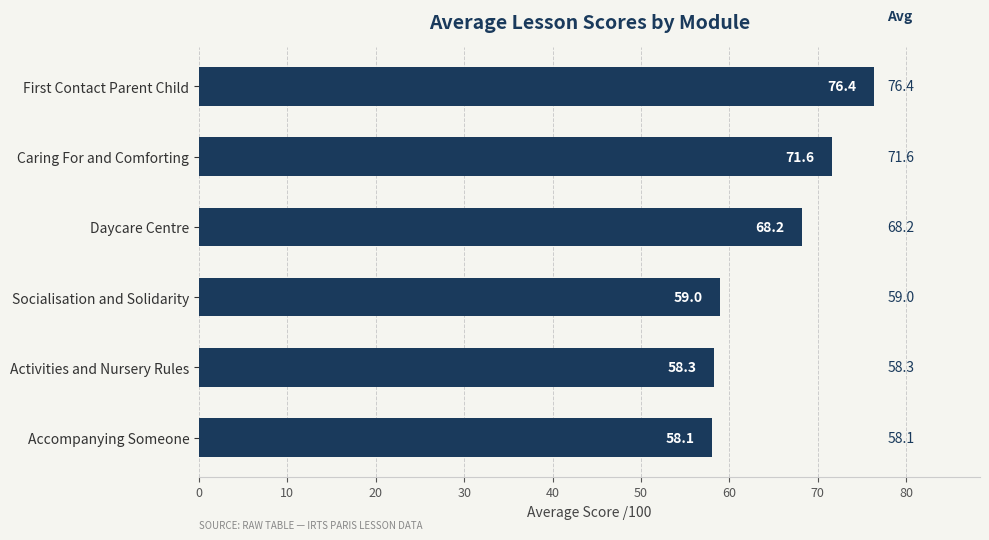

Is it true that the value at Activities and Nursery Rules is 58.3?

True